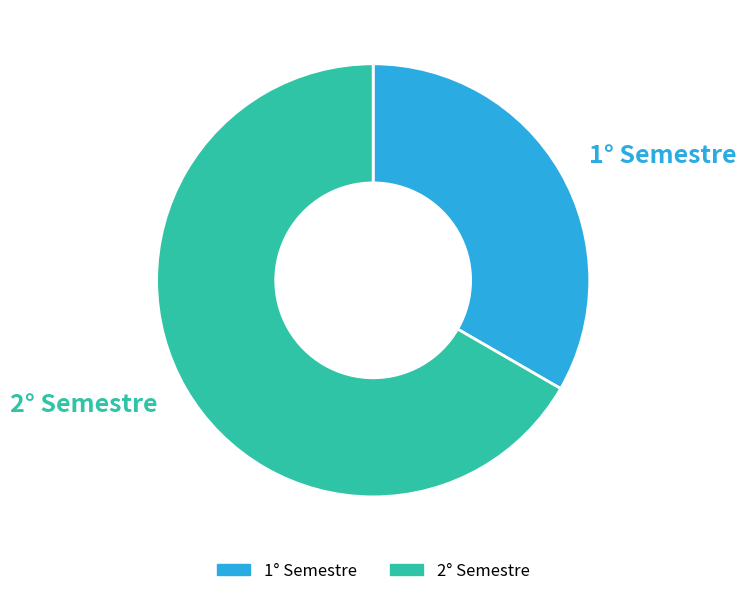

Is there a majority slice in this chart?

Yes